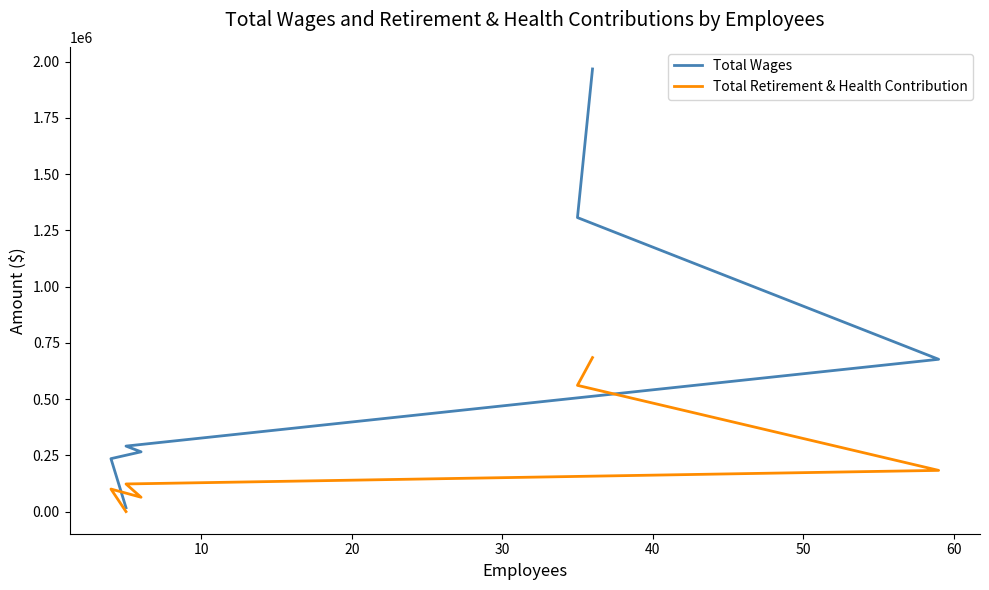

True or false: Total Wages and Total Retirement & Health Contribution cross at least once.

False